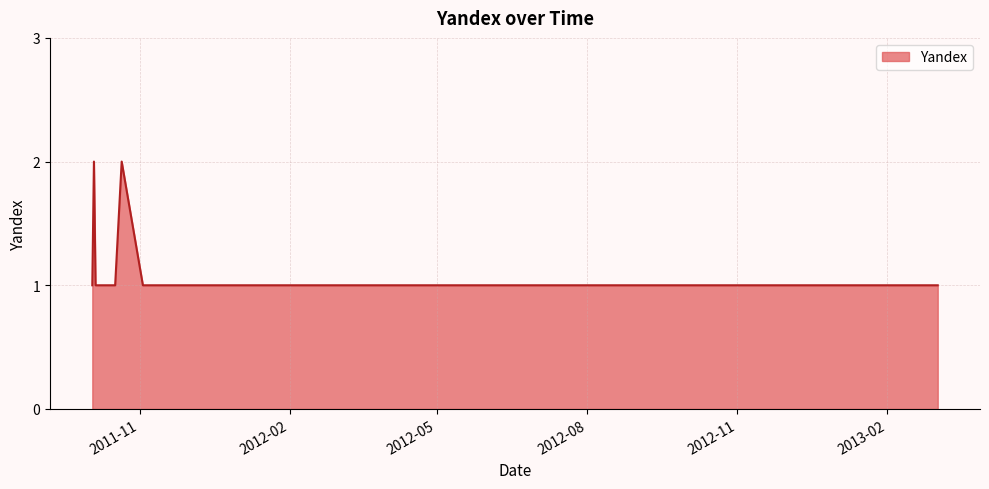

How many series are shown in this chart?

1